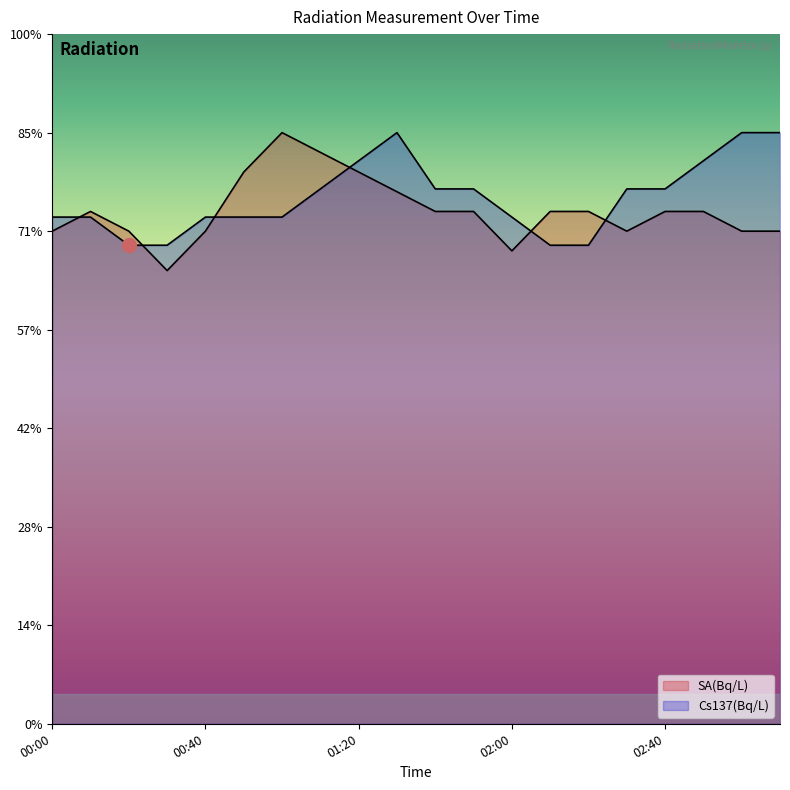

Does the chart have visible grid lines?

No